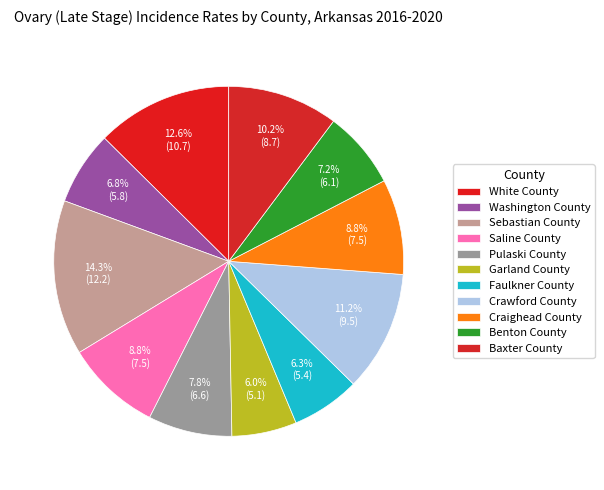

Rank the categories by value from lowest to highest.

Garland County, Faulkner County, Washington County, Benton County, Pulaski County, Saline County, Craighead County, Baxter County, Crawford County, White County, Sebastian County